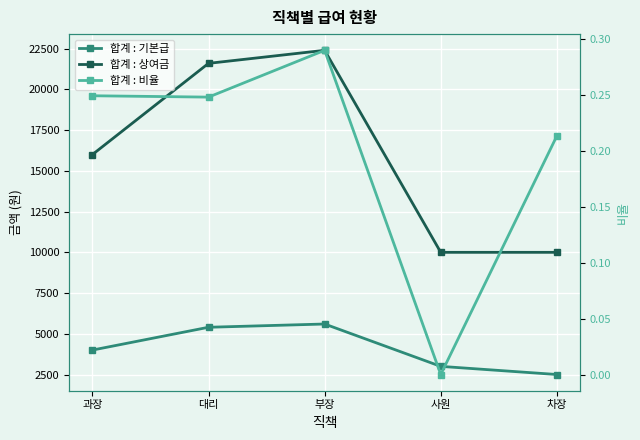

What is the total value across all series at 부장?

28000.3